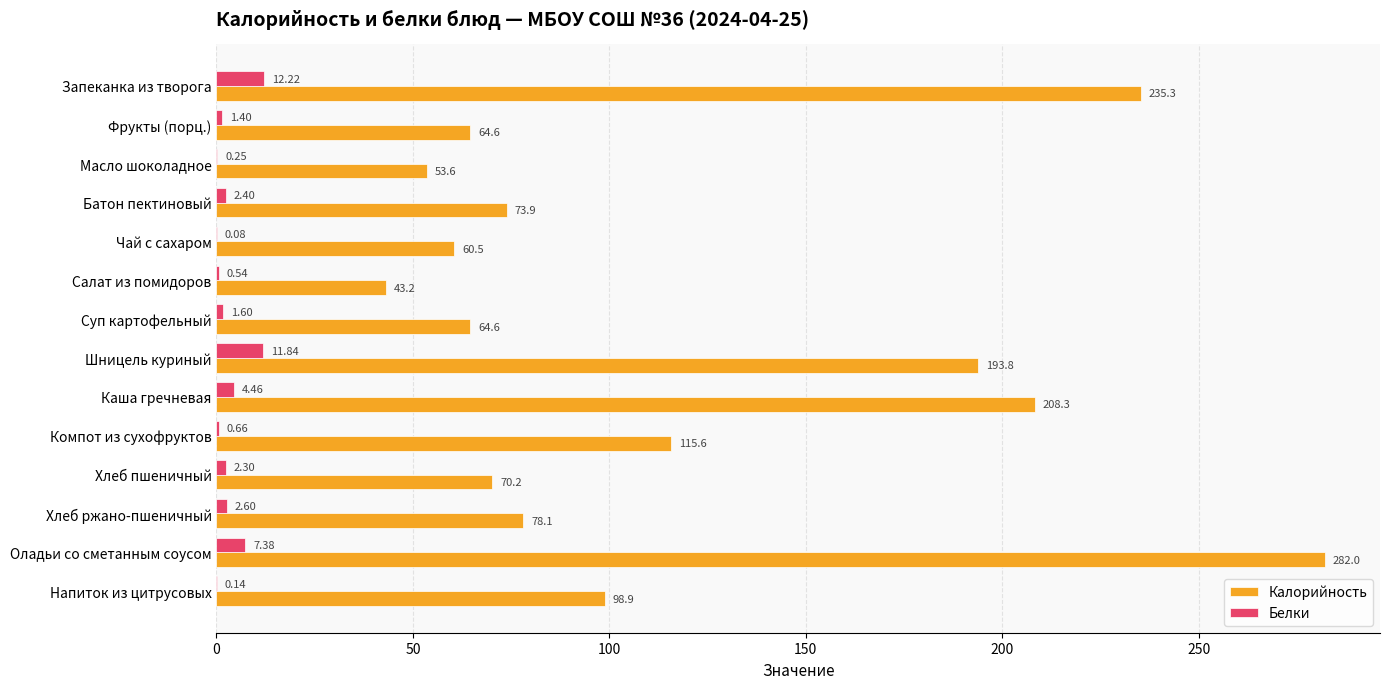

Which category has the highest value in the Калорийность series?

Оладьи со сметанным соусом